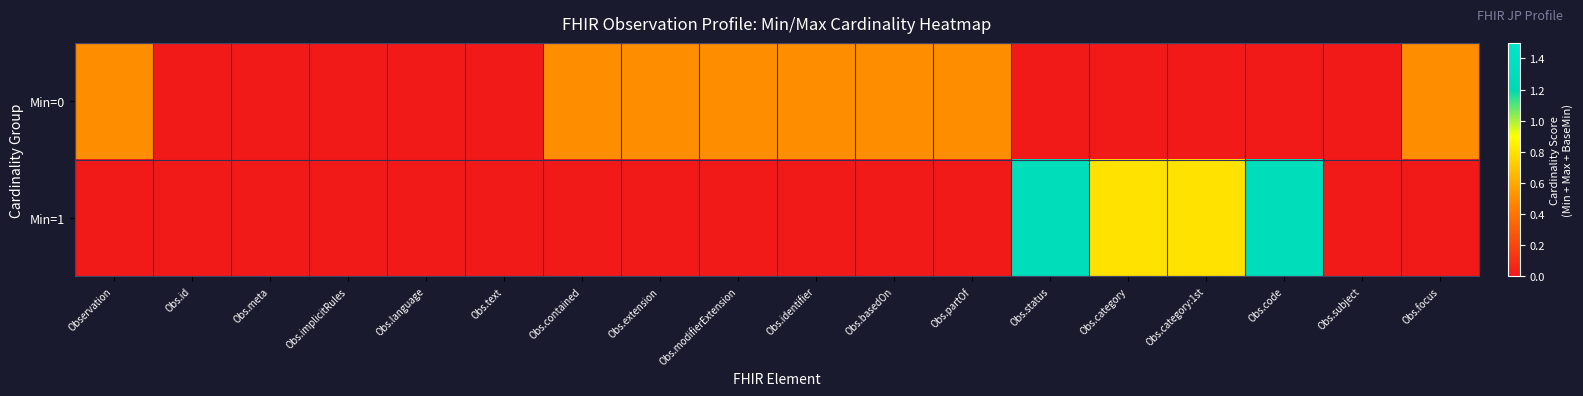

Which series has the largest range (max minus min)?

Min=1